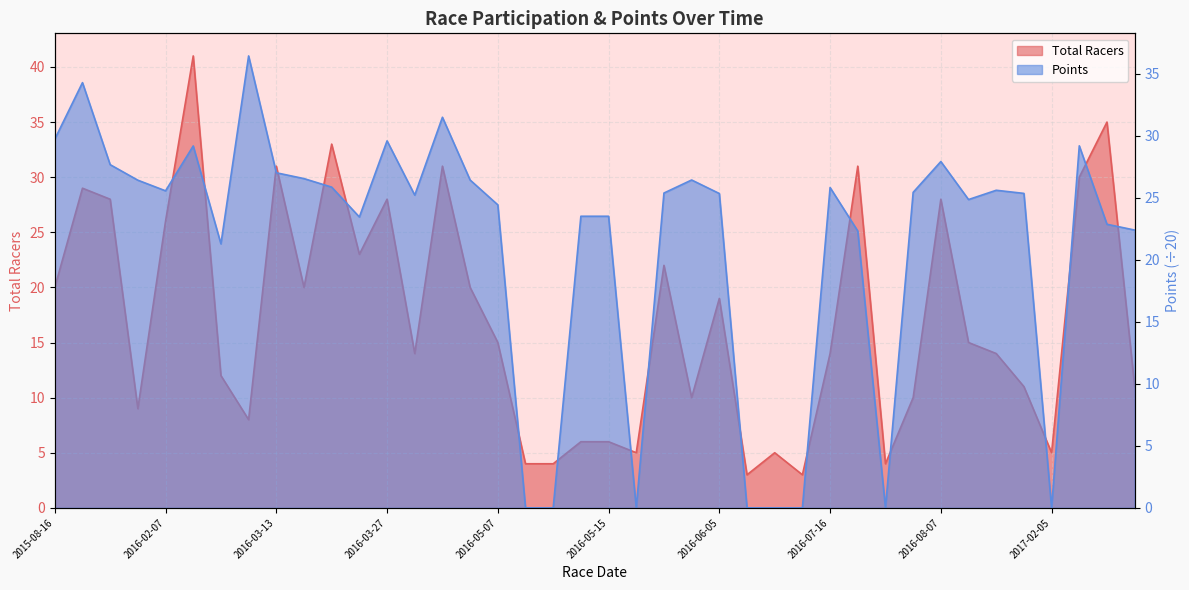

What is the difference between the second highest and second lowest values in the Total Racers series?

32.0